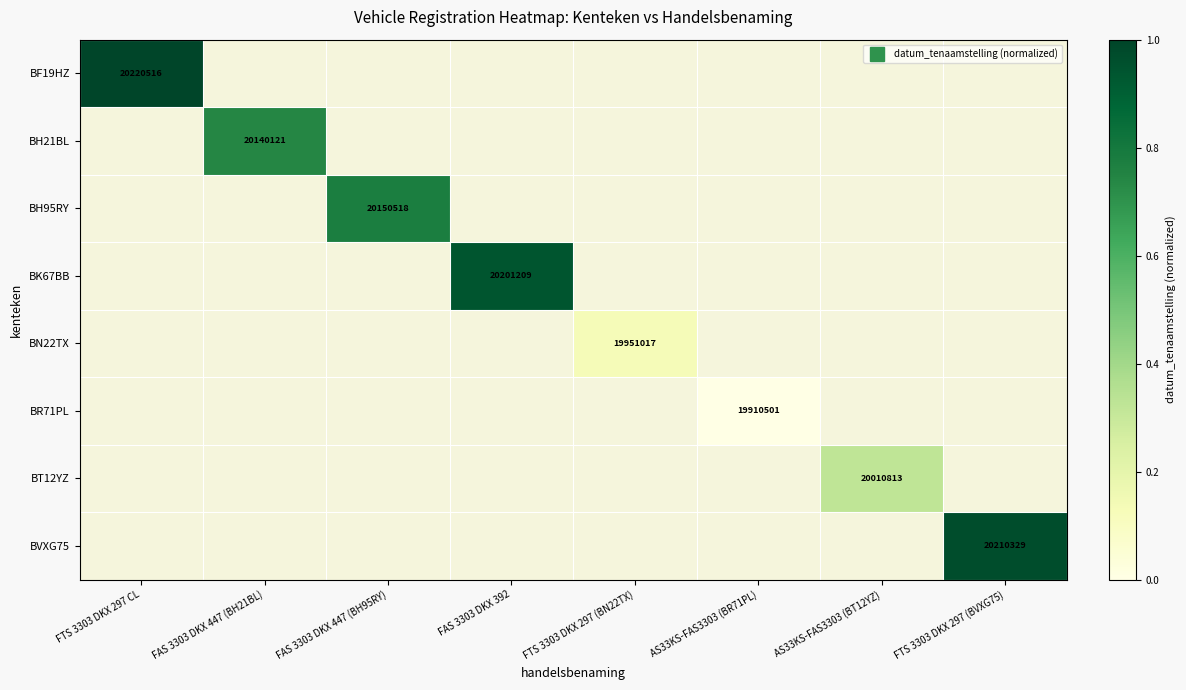

The BH95RY series shows 1.0 at FAS 3303 DKX 447 (BH95RY). True or false?

False